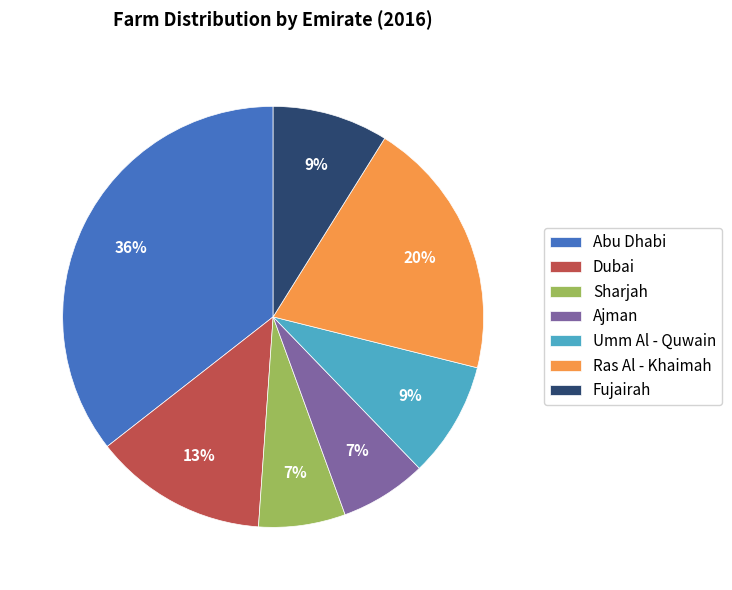

To the nearest percent, what is the average slice percentage?

14%